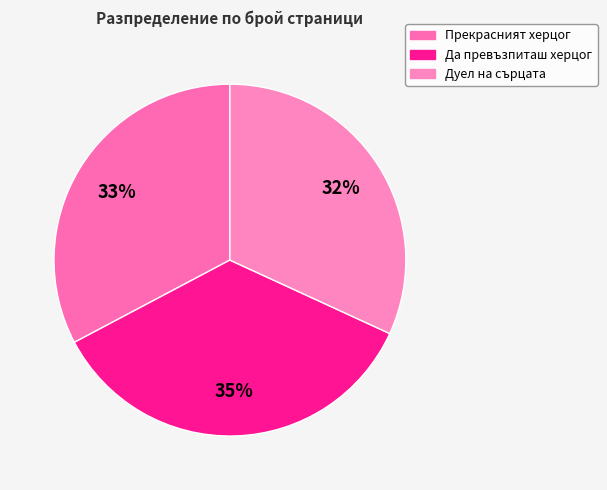

How much of the chart is everything except Прекрасният херцог?

67.3%